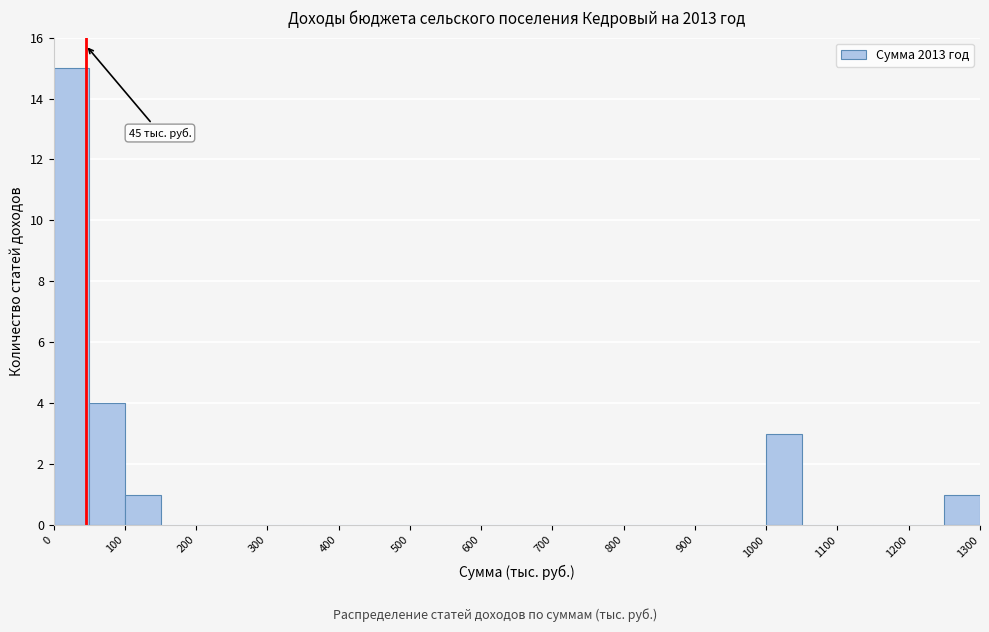

Over which range of the x-axis is the bar tallest?

0 to 50